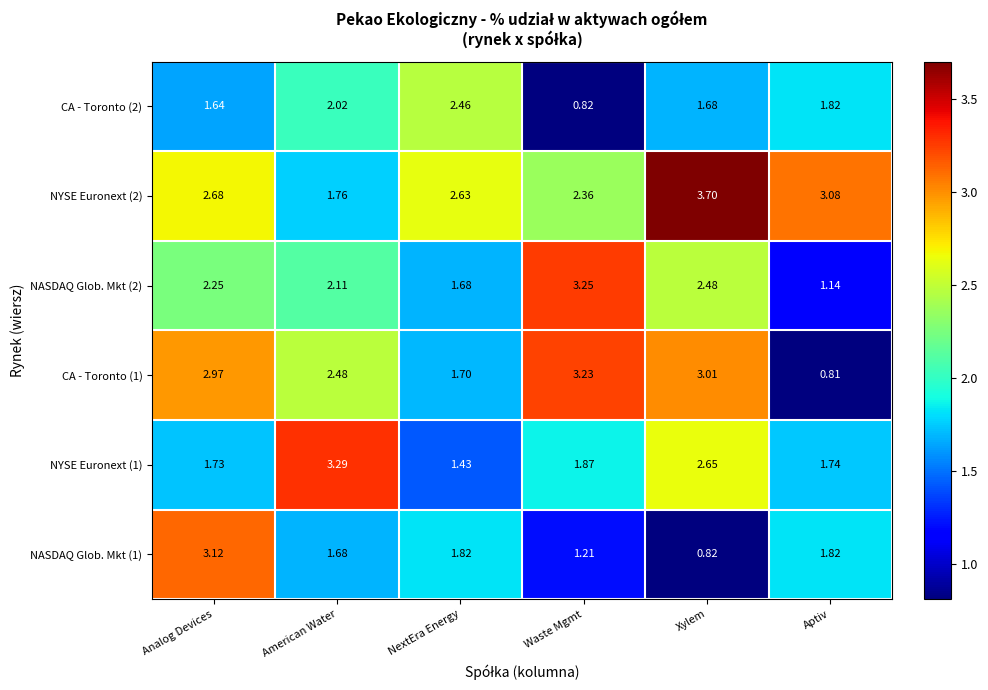

Which category has the highest value across all series?

Xylem